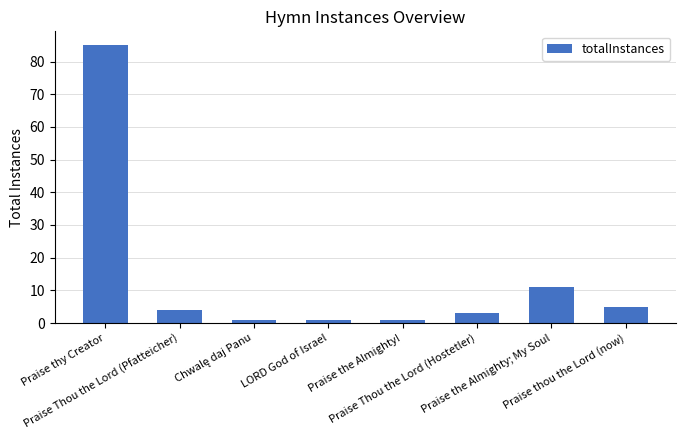

How many bars are there in total?

8